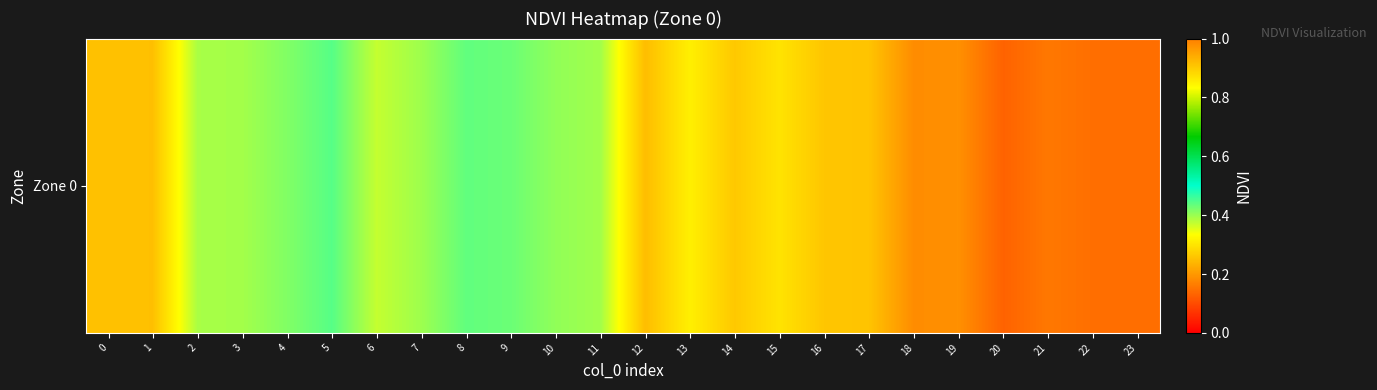

How many values are between 0 and 1?

24